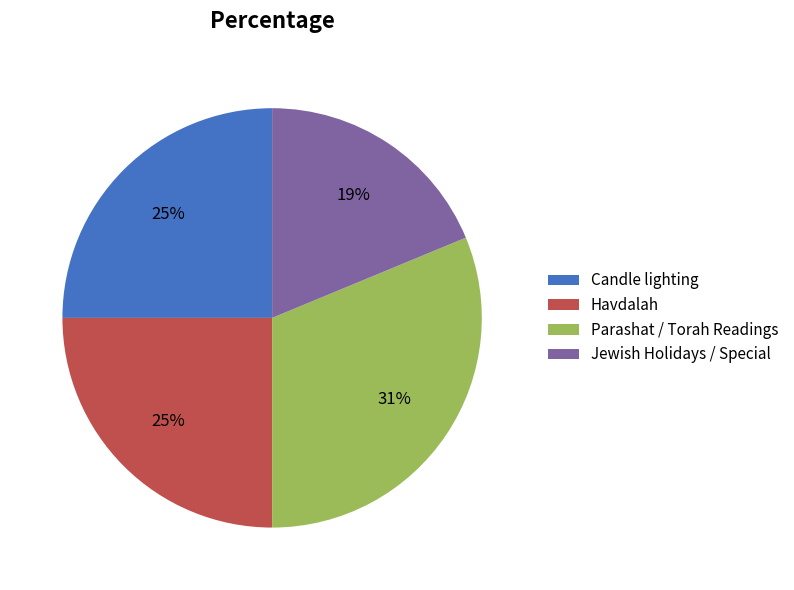

Do Havdalah and Parashat / Torah Readings together represent more than half of the pie?

Yes